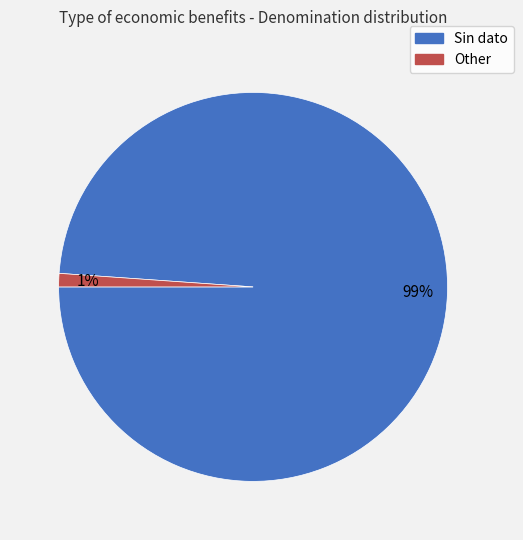

True or false: Other accounts for 11% of the total.

False